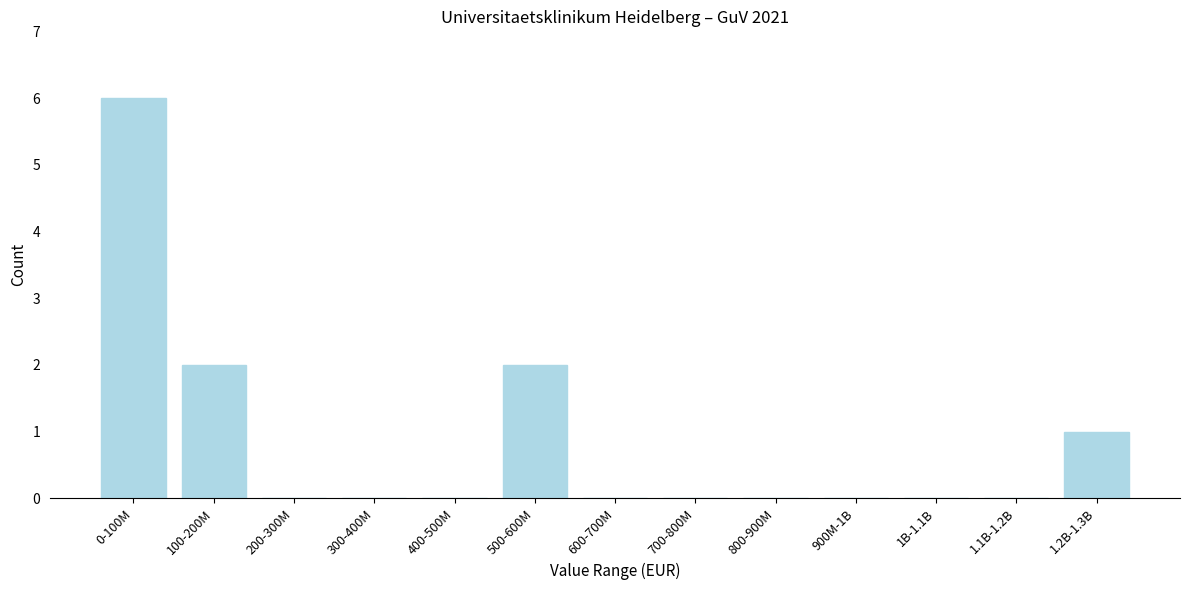

Reading right to left, list all the values displayed in this chart.

1.2B-1.3B=1	1.1B-1.2B=0	1B-1.1B=0	900M-1B=0	800-900M=0	700-800M=0	600-700M=0	500-600M=2	400-500M=0	300-400M=0	200-300M=0	100-200M=2	0-100M=6